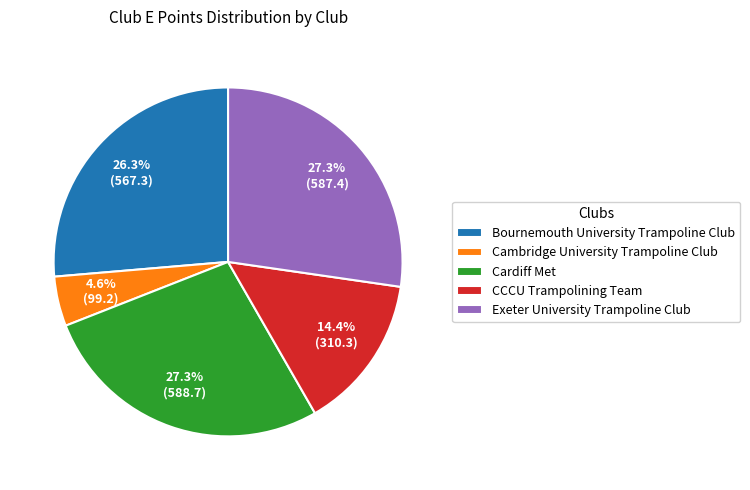

Which has a higher value, Cardiff Met or Bournemouth University Trampoline Club?

Cardiff Met